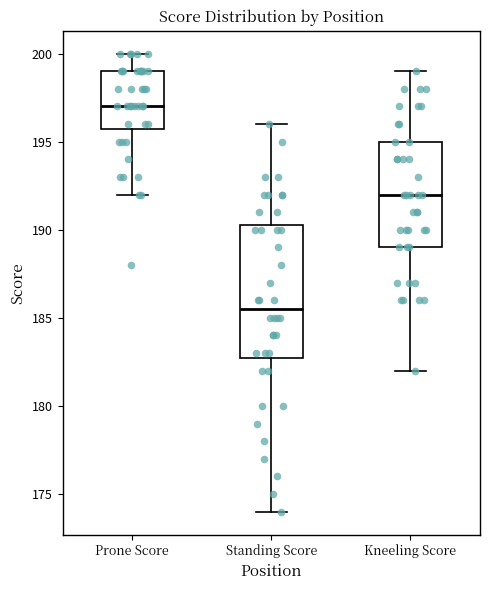

Which box is the tallest, from its lower edge to its upper edge?

Standing Score